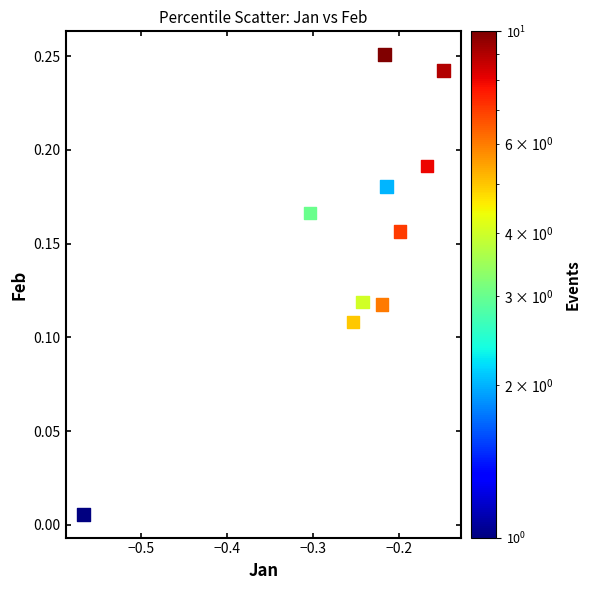

What is the range of X values (max minus min)?

0.4